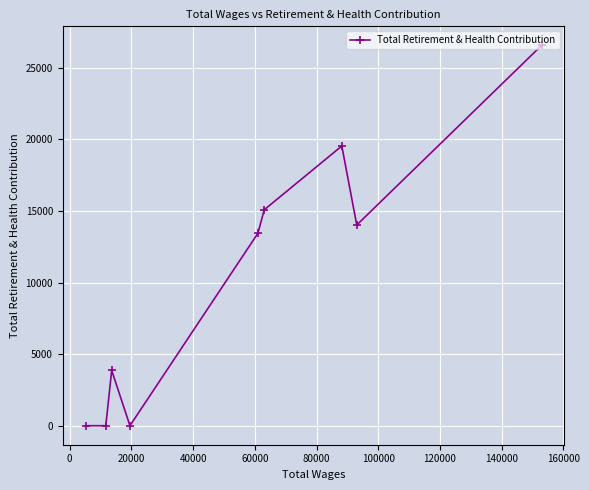

How many positive values are there?

6